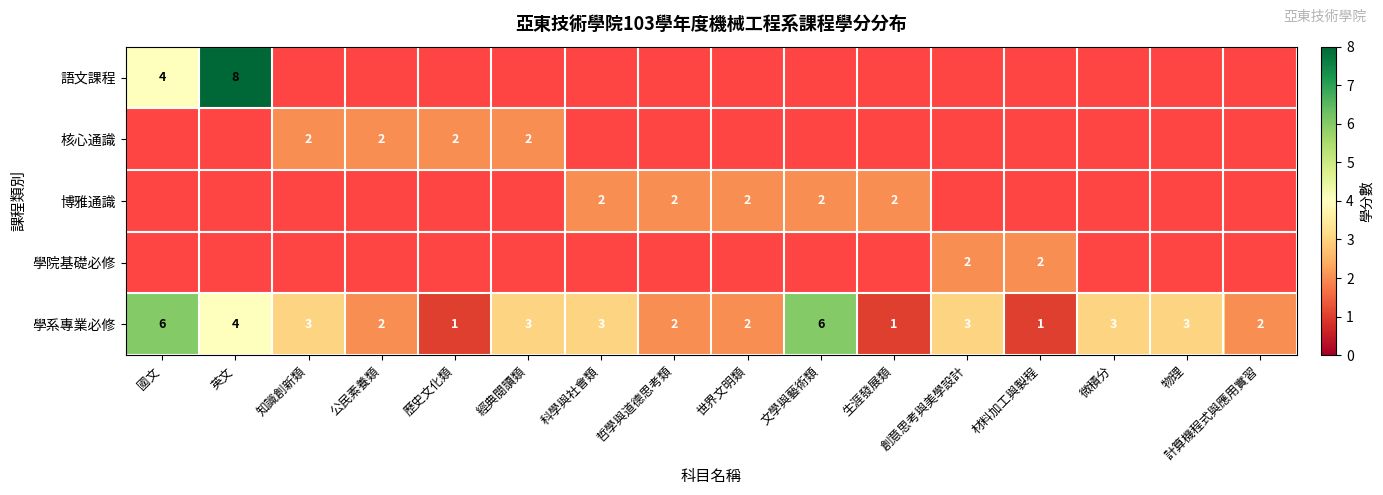

Count the 學系專業必修 values in the range 2 to 3.

10